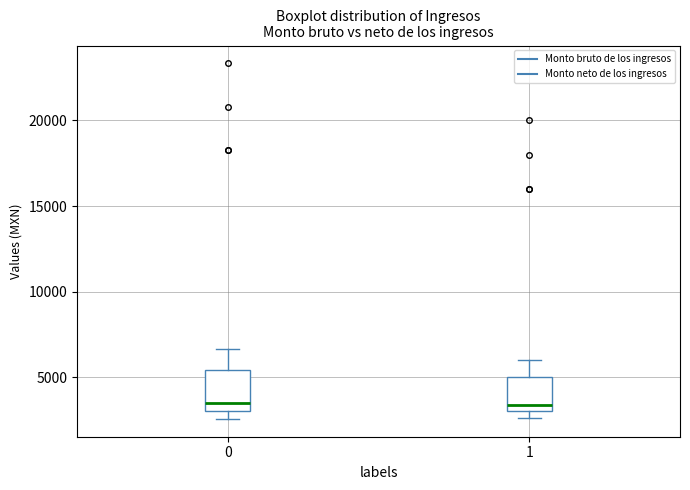

Reading left to right, read every box against the y-axis: the position of its median line, the range the box covers, and the ends of its whiskers. The values are not printed on the chart, so give them approximately, as read against the axis.

0: median 3500, box 3000 to 5500, whiskers 2500 to 6500
1: median 3500, box 3000 to 5000, whiskers 2500 to 6000